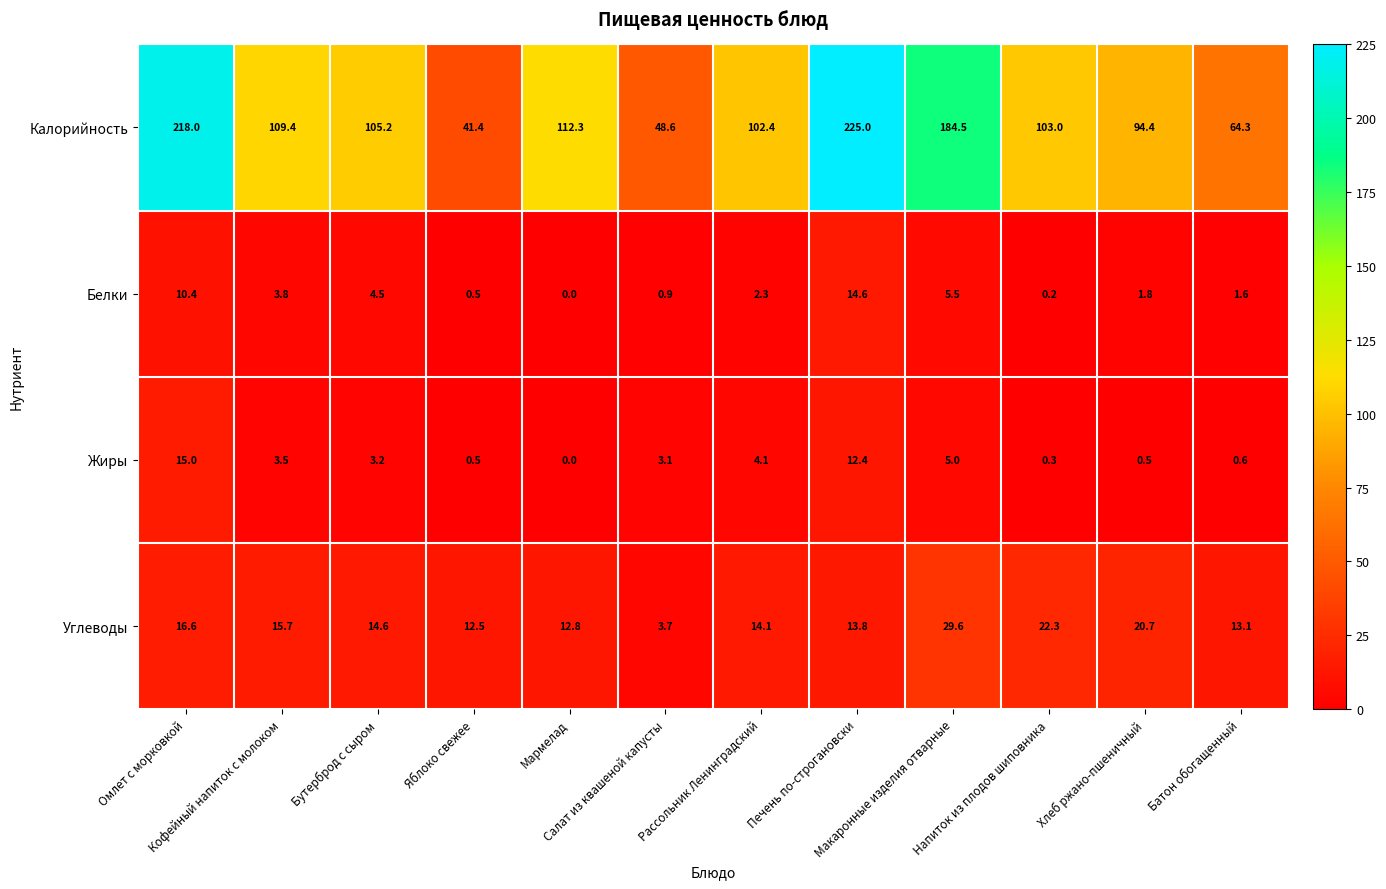

Which series has the largest range (max minus min)?

Калорийность